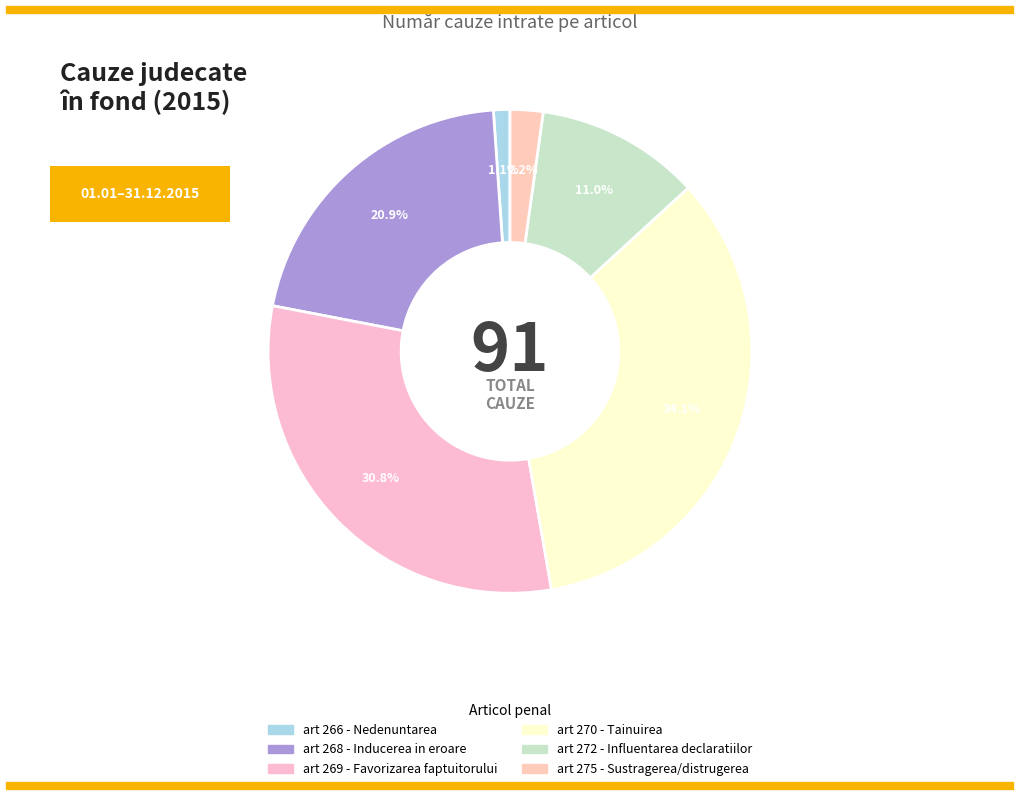

Is there any slice that represents more than half of the pie?

No